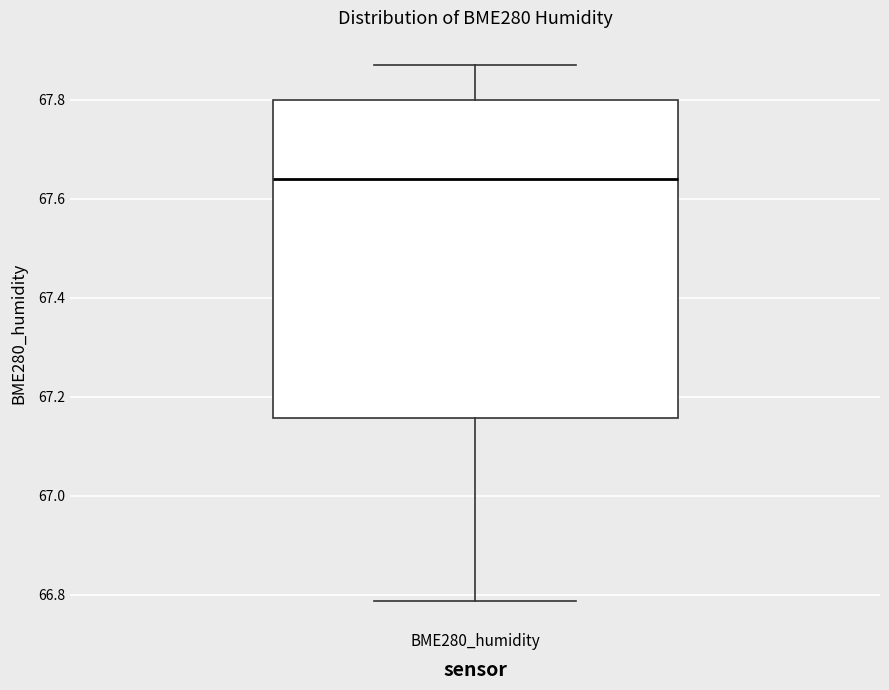

Where is the upper edge of the box for BME280_humidity on the y-axis? The values are not printed on the chart, so give them approximately, as read against the axis.

67.80